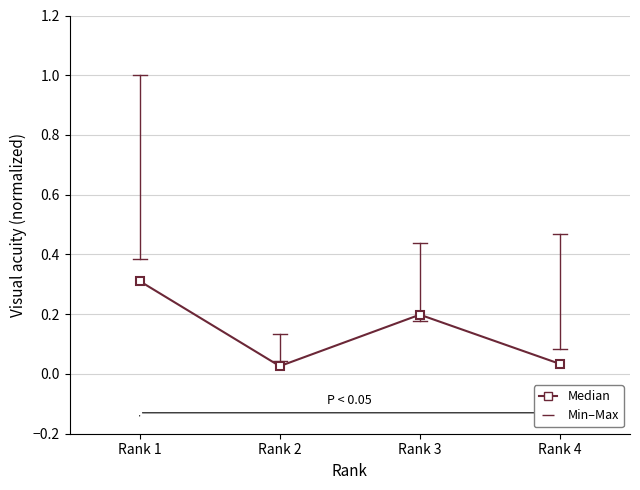

True or false: there are more than 0 points higher than both neighbors.

True